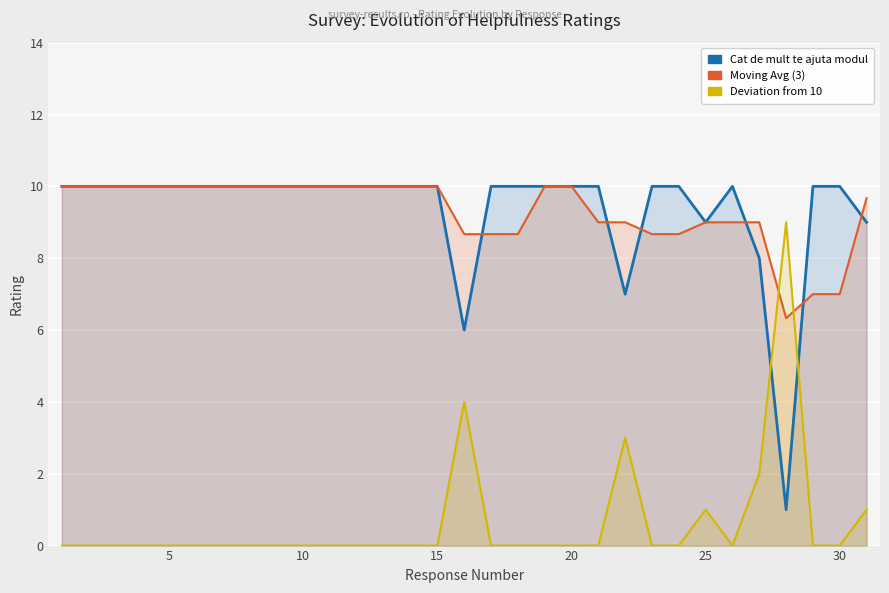

Between 8 and 29, which series saw the biggest shift?

Moving Avg (3)